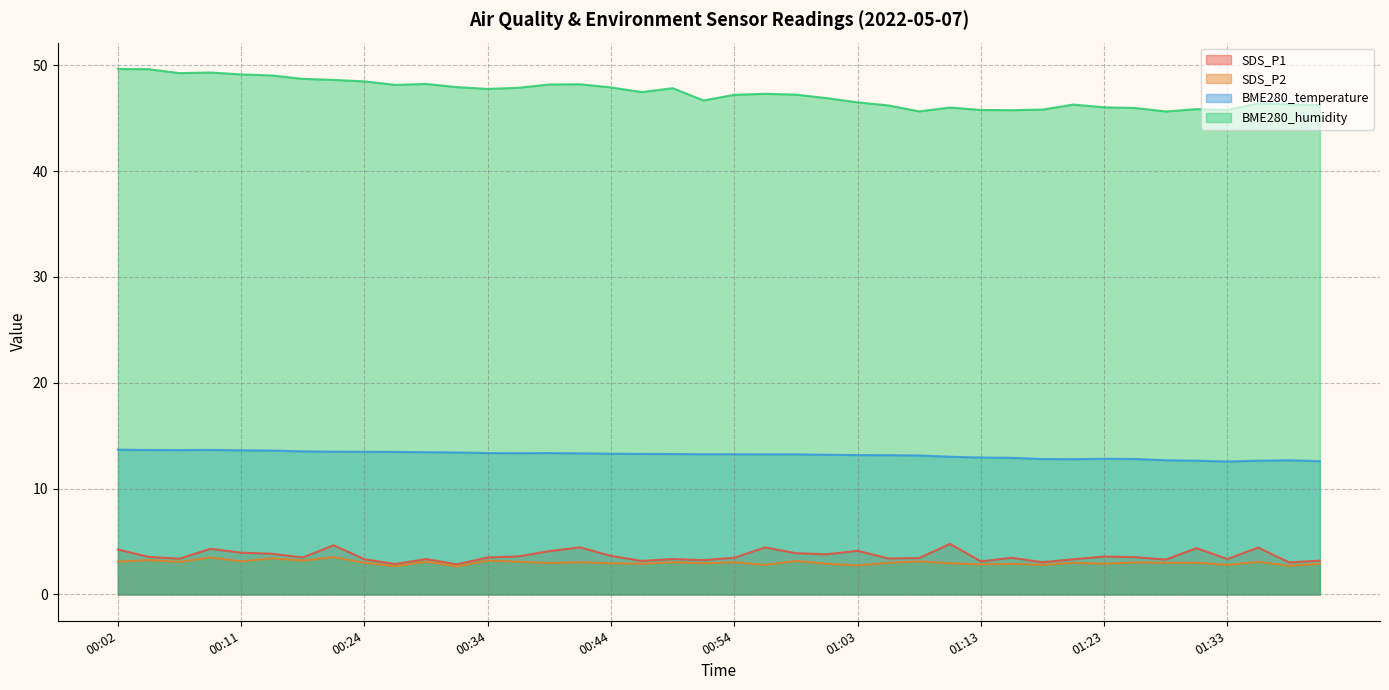

Where does the BME280_temperature series first go above 13?

00:02